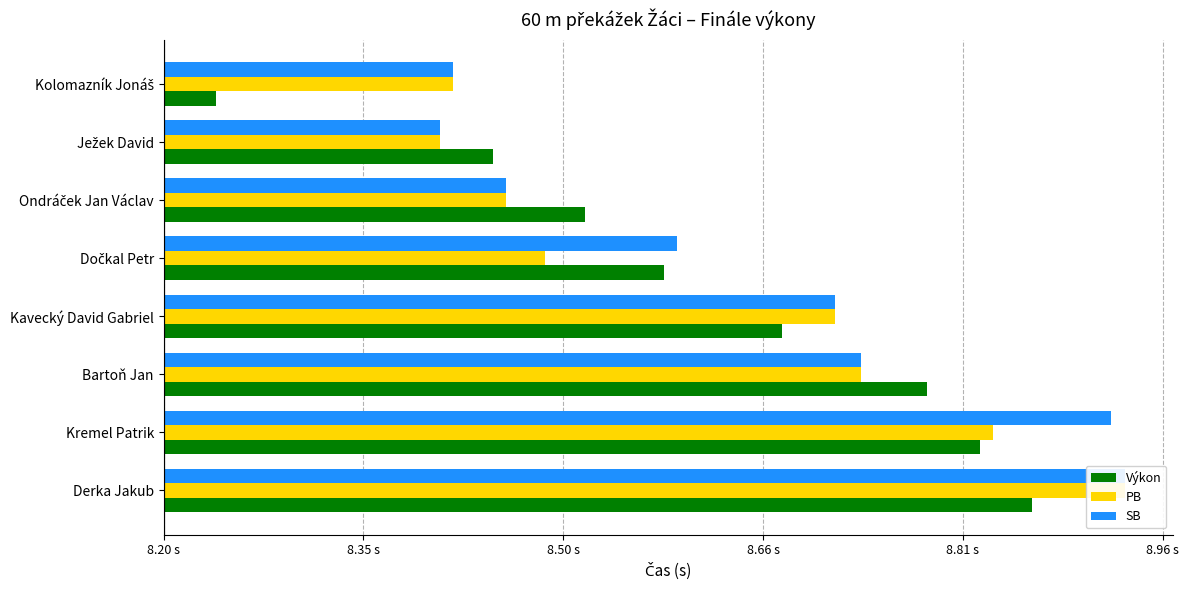

How many series are shown in this chart?

3